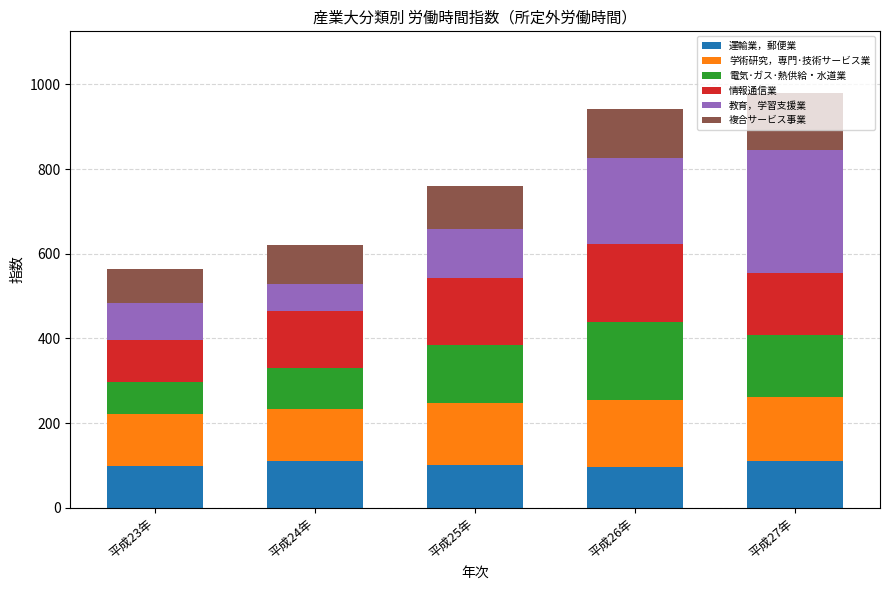

How many bars are there in total?

5